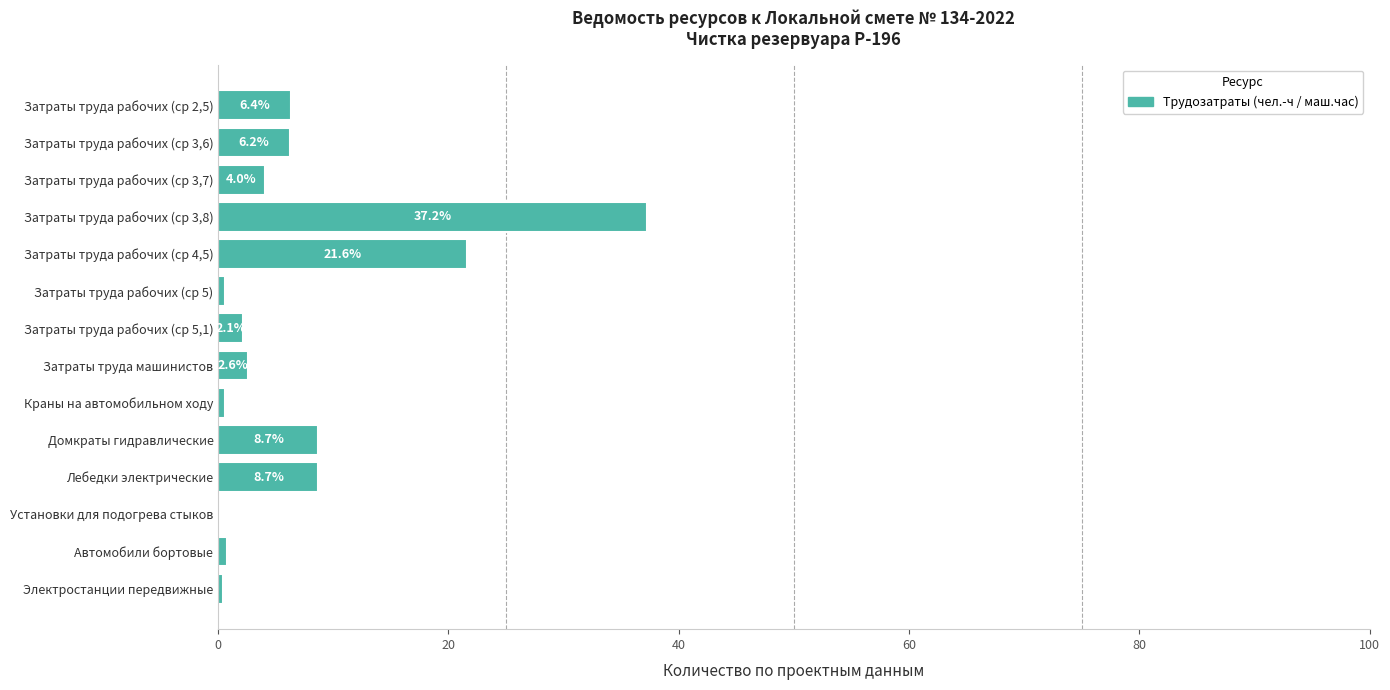

What is the maximum value shown in the chart?

37.2